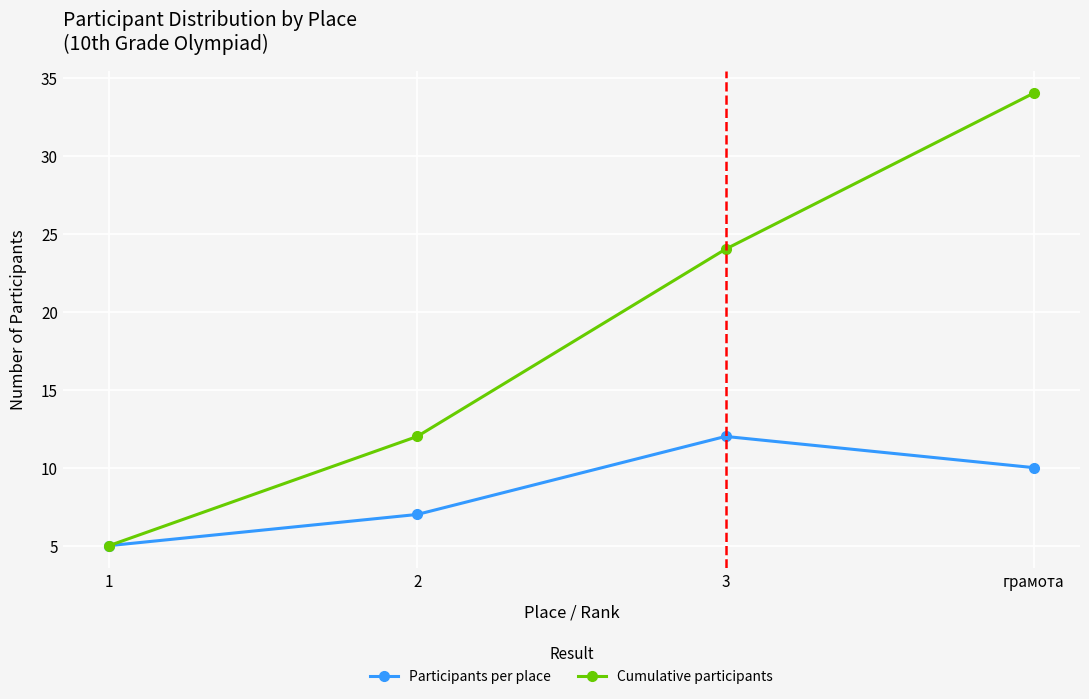

Reading left to right, transcribe all the data shown in this chart.

Participants per place: 5	7	12	10
Cumulative participants: 5	12	24	34